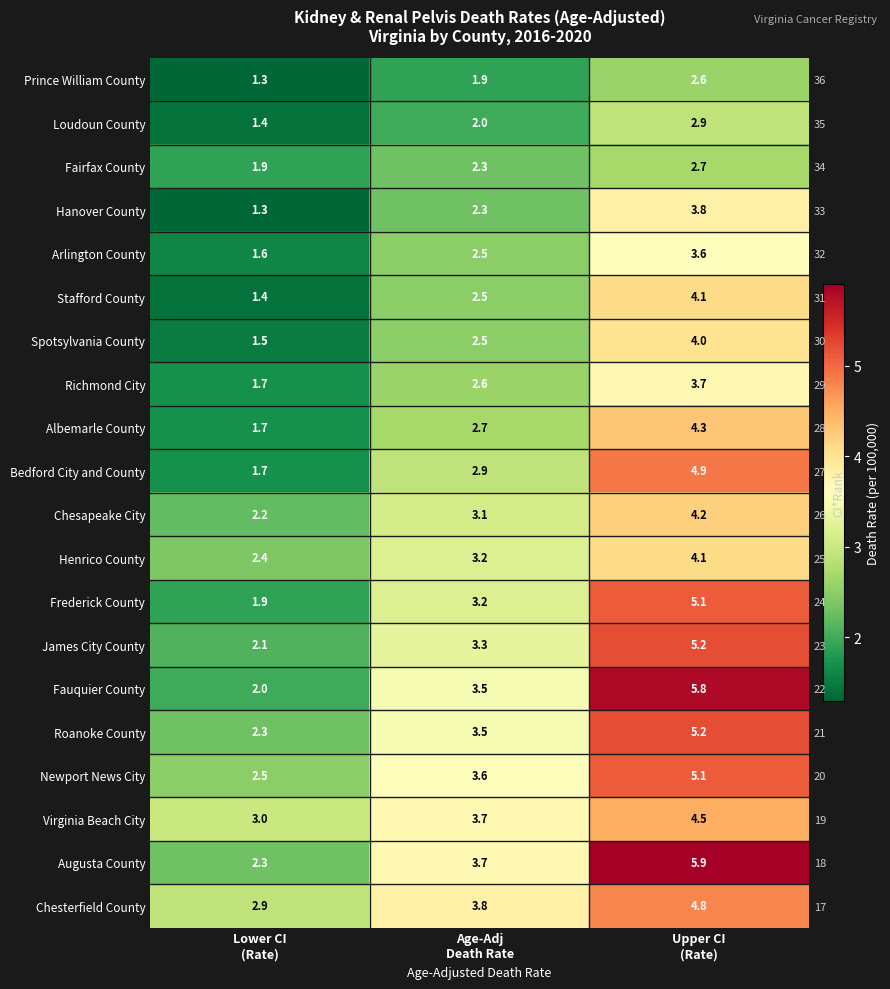

True or false: Virginia Beach City has a value of 7.5 at Upper CI (Rate).

False